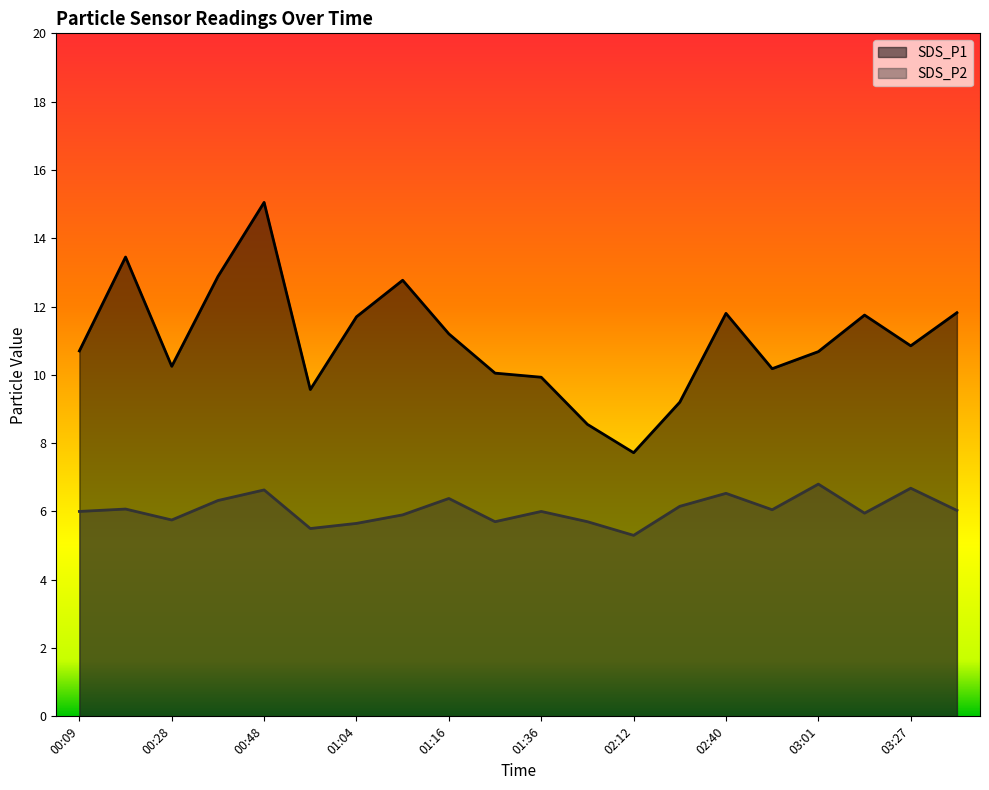

True or false: SDS_P2 and SDS_P1 intersect in this chart.

False